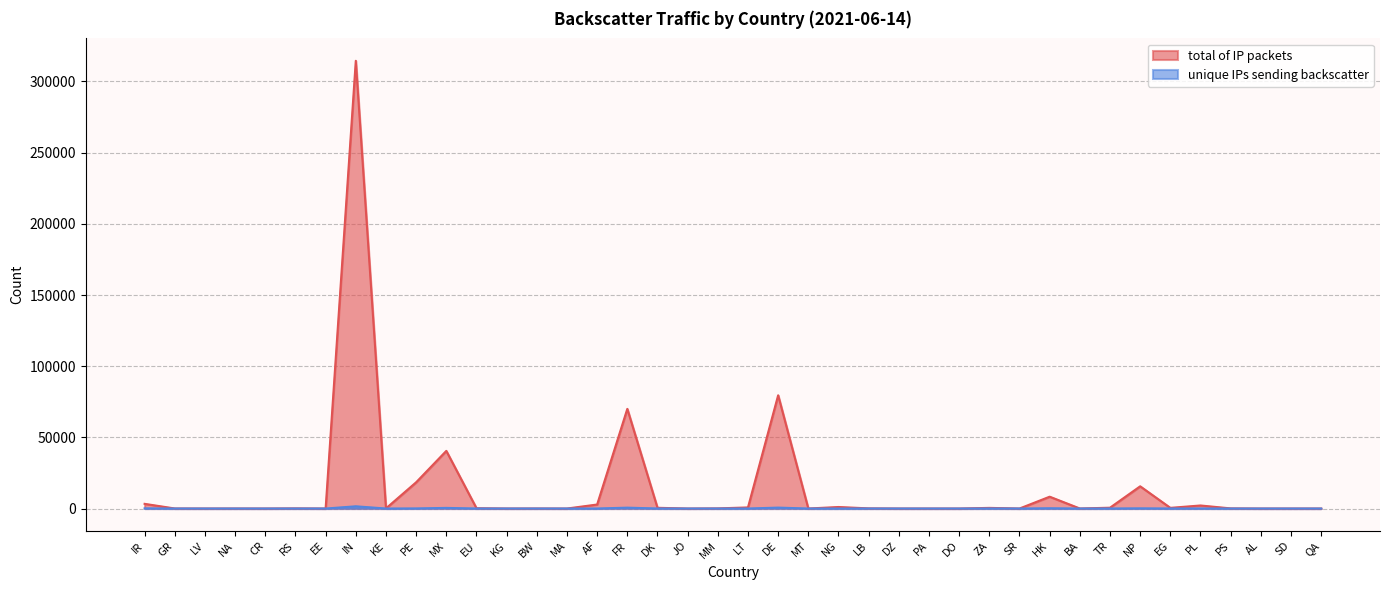

Read the unique IPs sending backscatter value at PE, to the nearest 50.

50